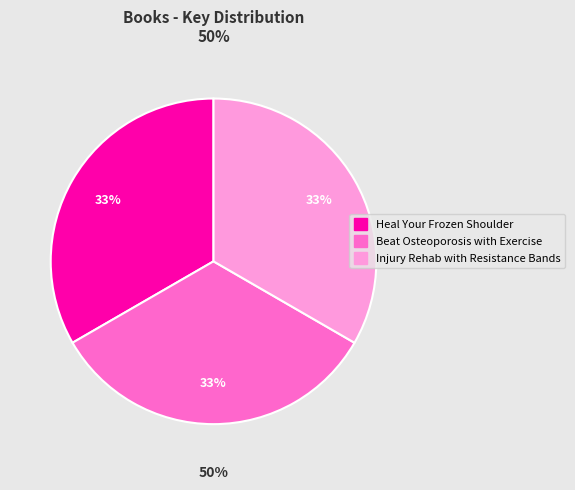

Does Heal Your Frozen Shoulder account for over 50% of the chart?

No